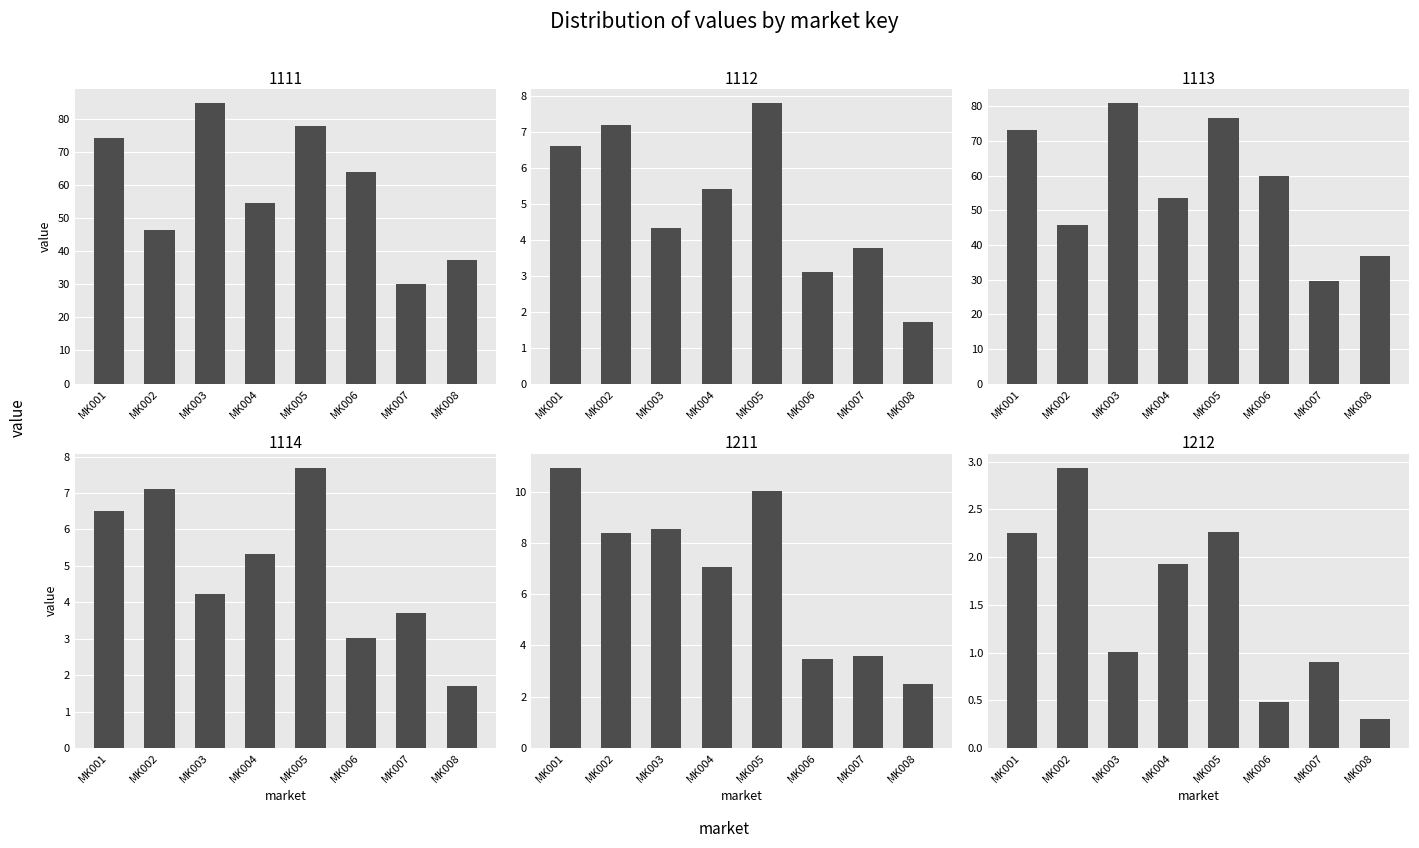

Rank the categories by 1112 value from lowest to highest.

MK008, MK006, MK007, MK003, MK004, MK001, MK002, MK005